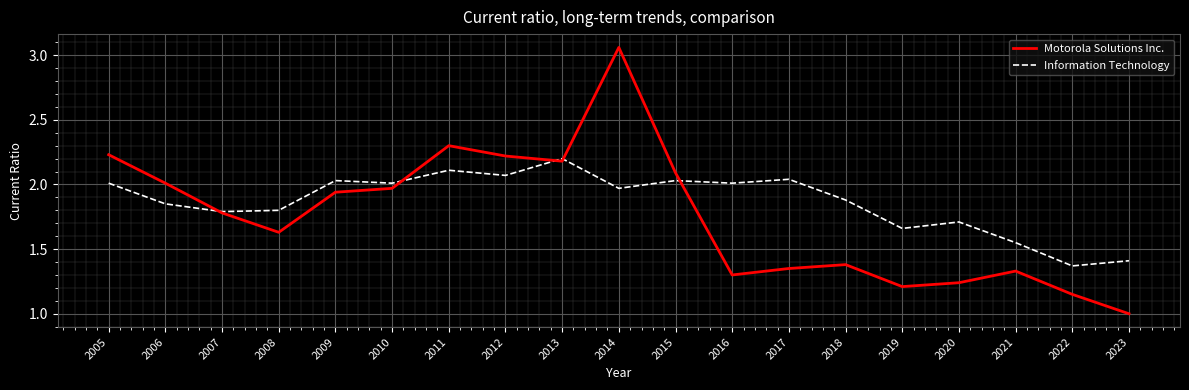

What is the sum of all Motorola Solutions Inc. values?

33.4